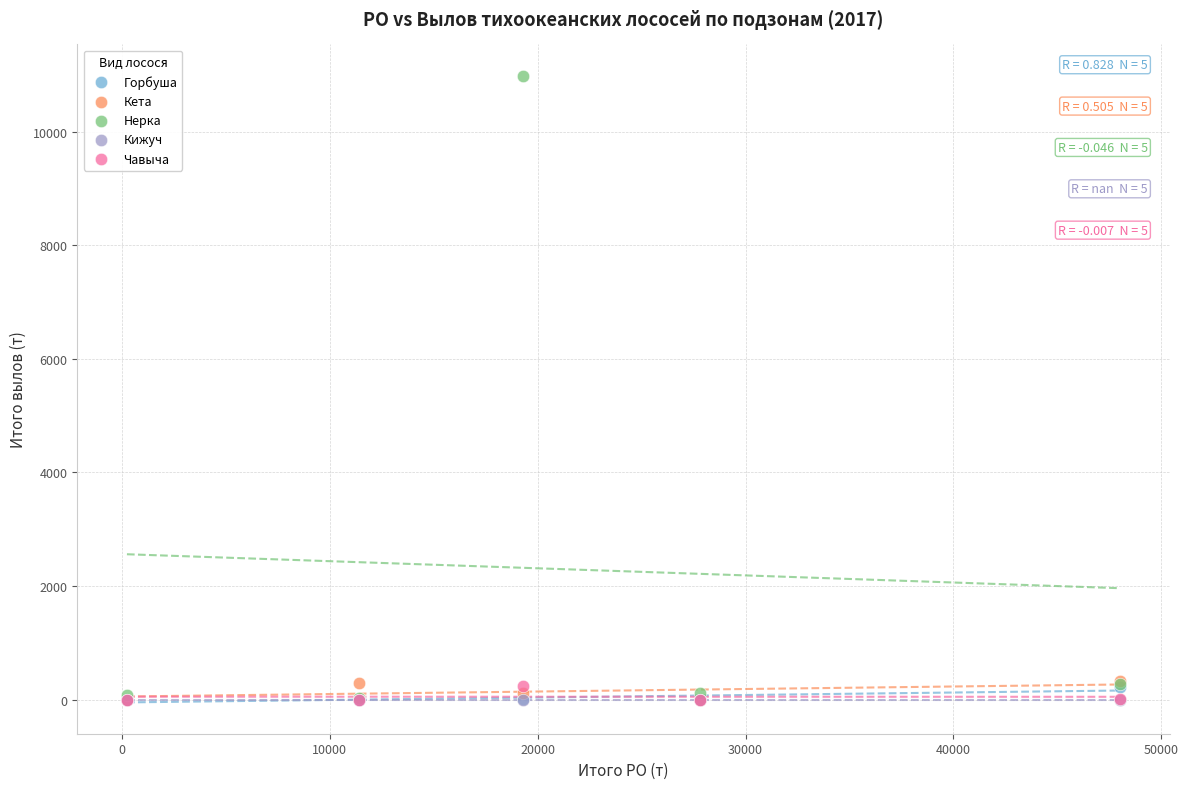

What are all the series names shown in the legend?

Горбуша, Кета, Нерка, Кижуч, Чавыча